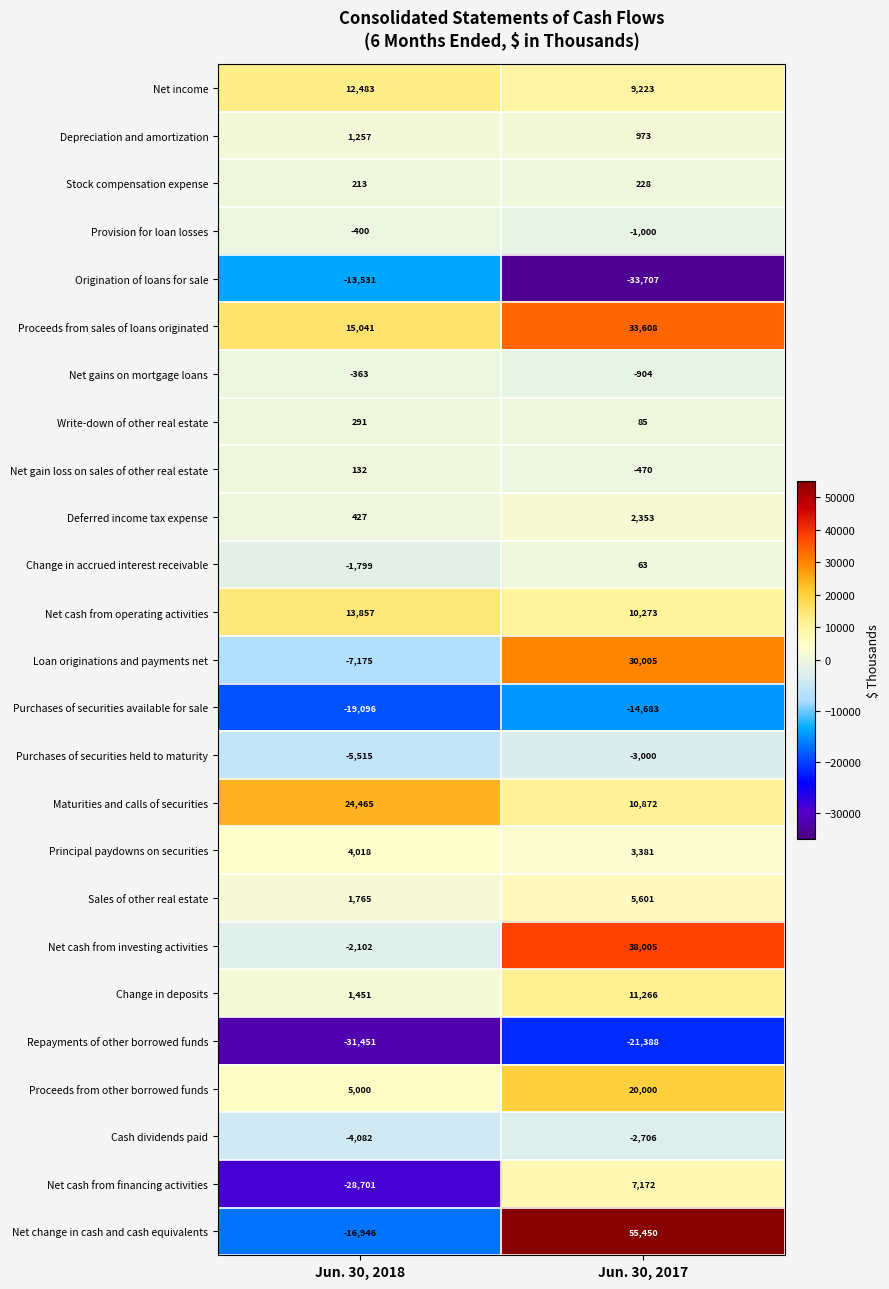

What is the difference between the maximum and minimum values in the Depreciation and amortization series?

284